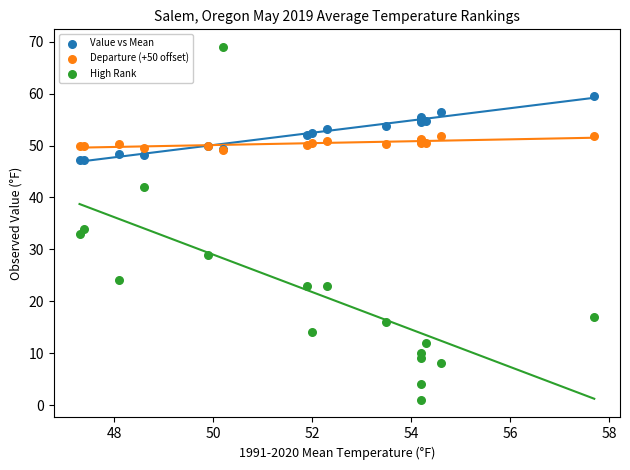

In the High Rank series, what Y value is closest to 35?

34.0